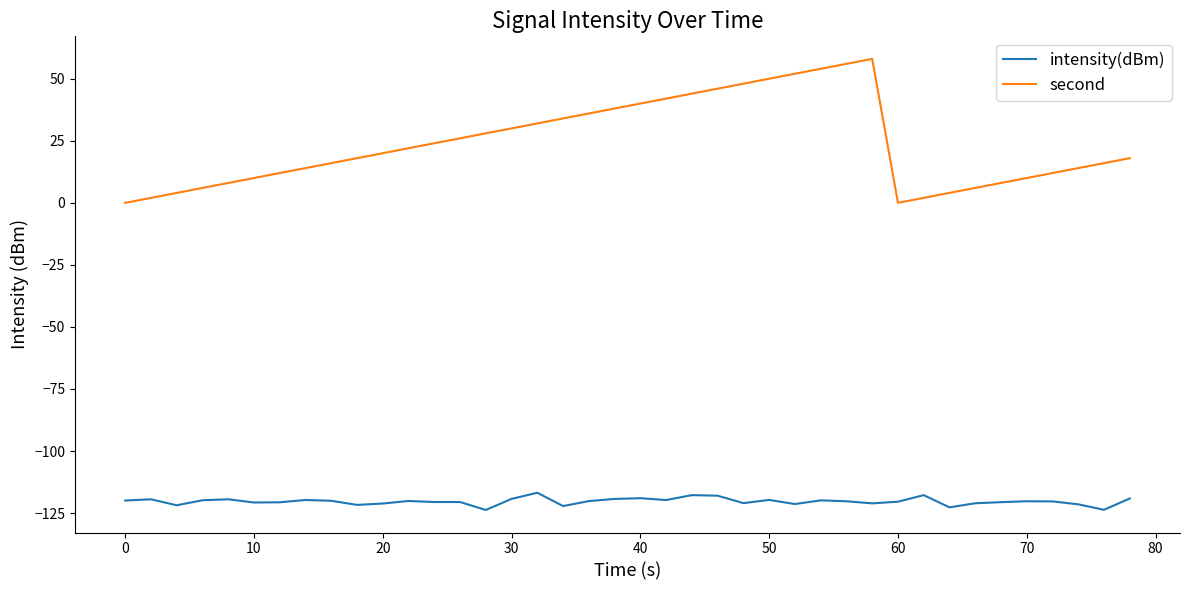

How many distinct data groups are displayed?

2